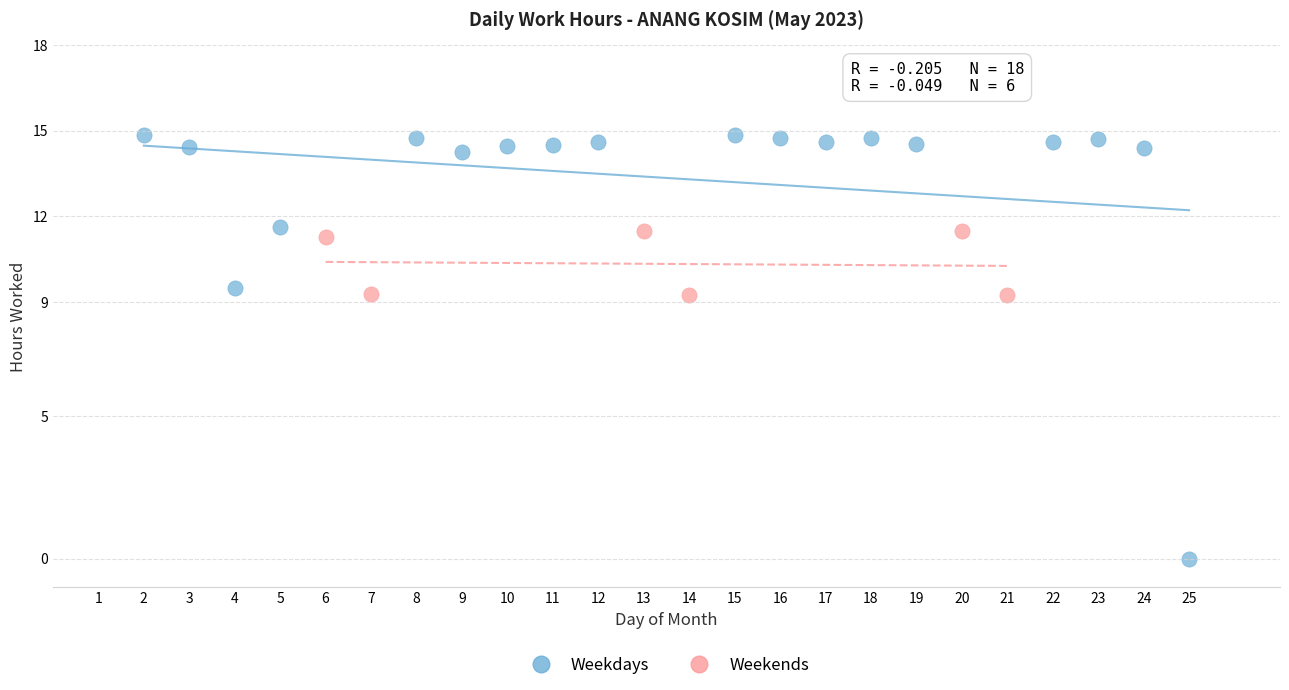

Which series has the largest Y range (max minus min)?

Weekdays